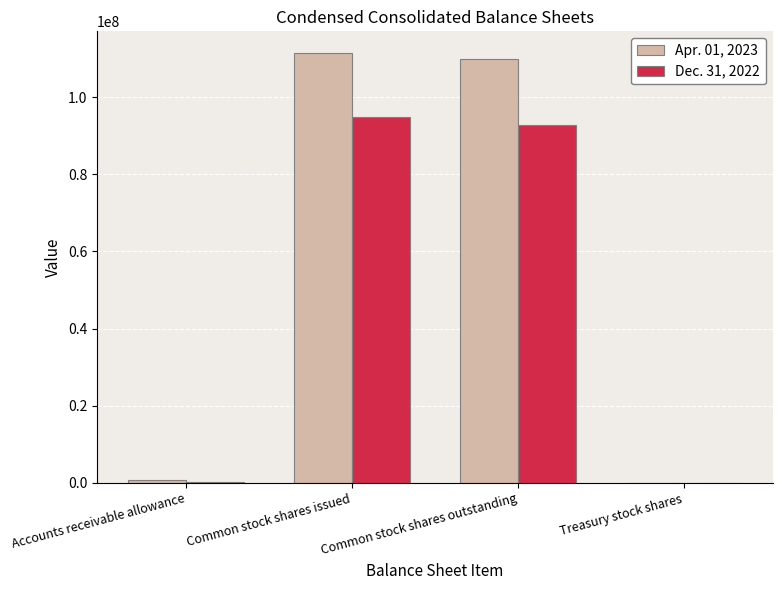

What are all the series names shown in the legend?

Apr. 01, 2023, Dec. 31, 2022